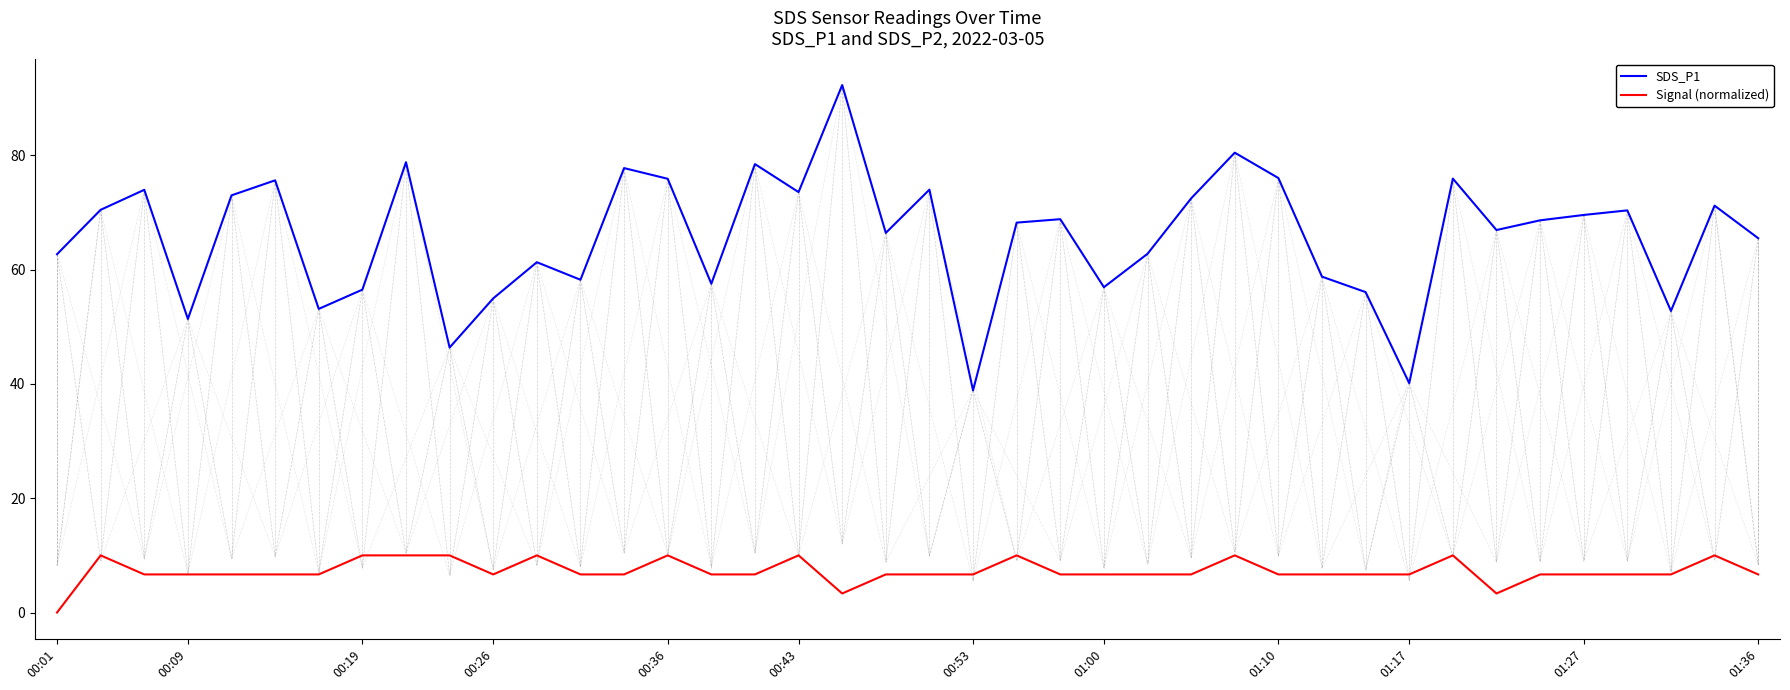

What are all the series names shown in the legend?

SDS_P1, Signal (normalized)